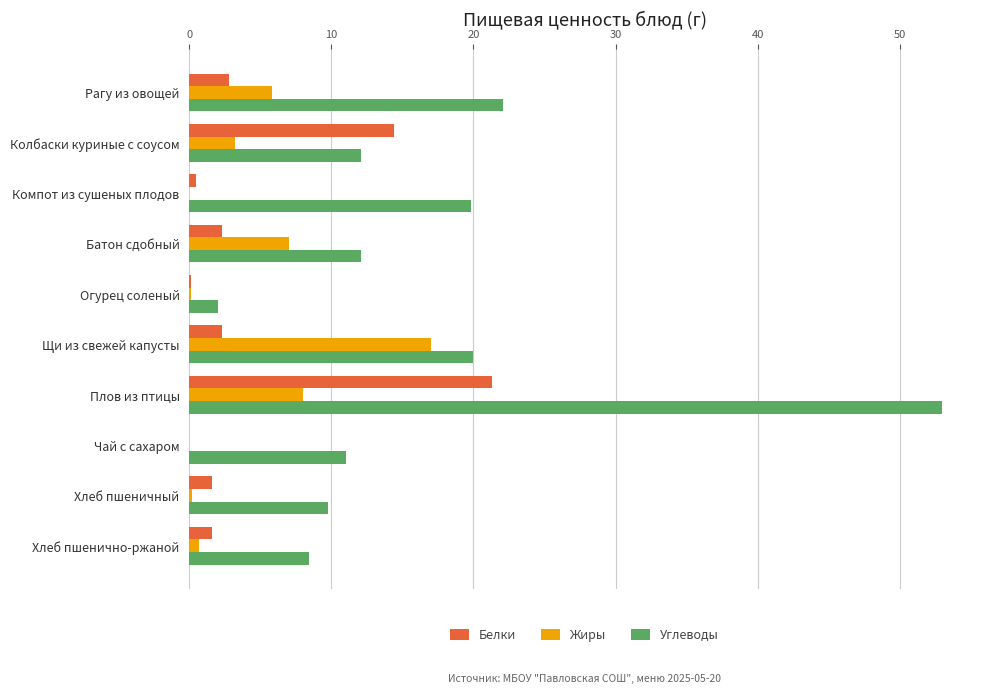

Between Компот из сушеных плодов and Щи из свежей капусты, which series saw the biggest shift?

Жиры